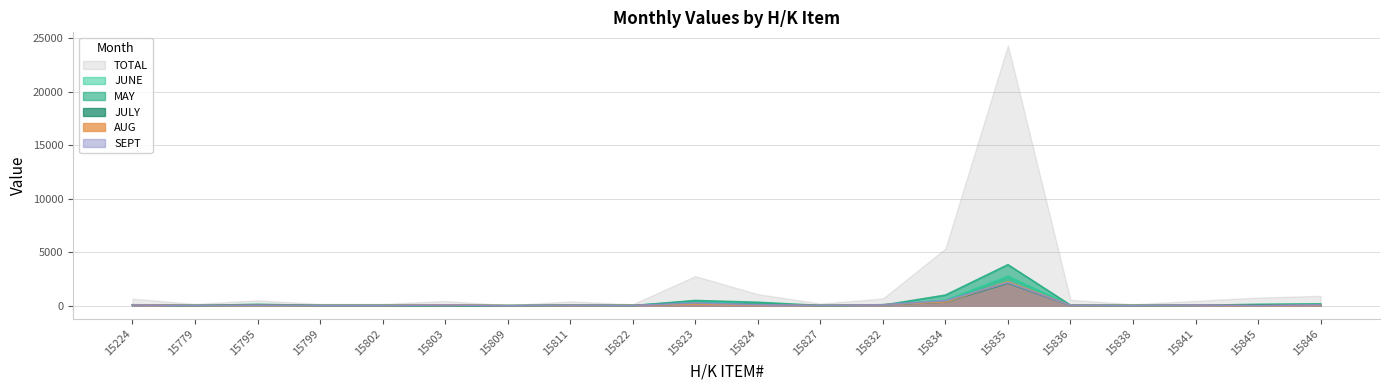

Between 15779 and 15835, which series saw the biggest shift?

TOTAL